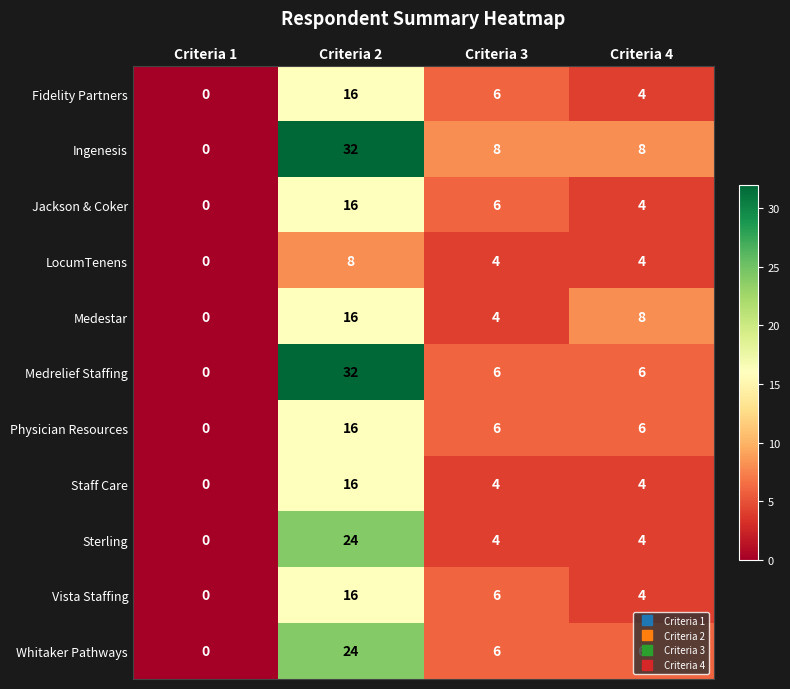

Which category has the lowest value in the Medrelief Staffing series?

Criteria 1